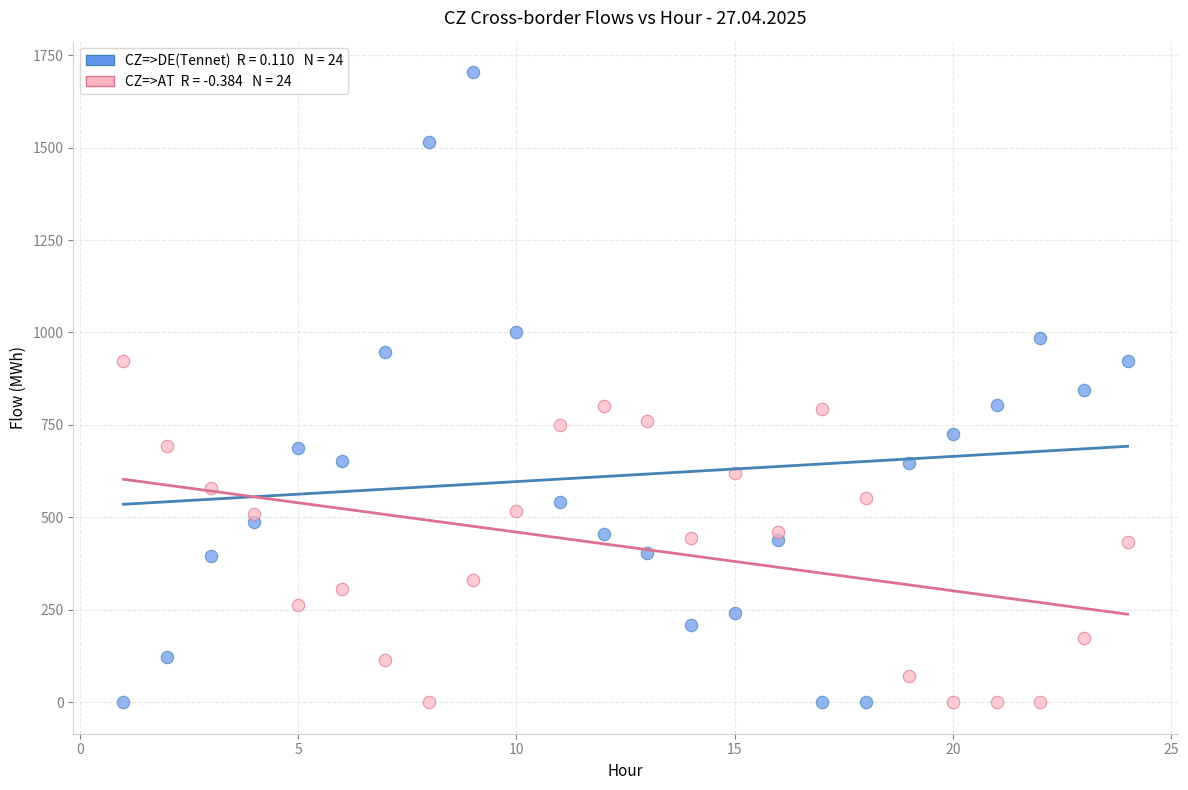

Across all data points, what is the range of Y values (max minus min)?

1704.1